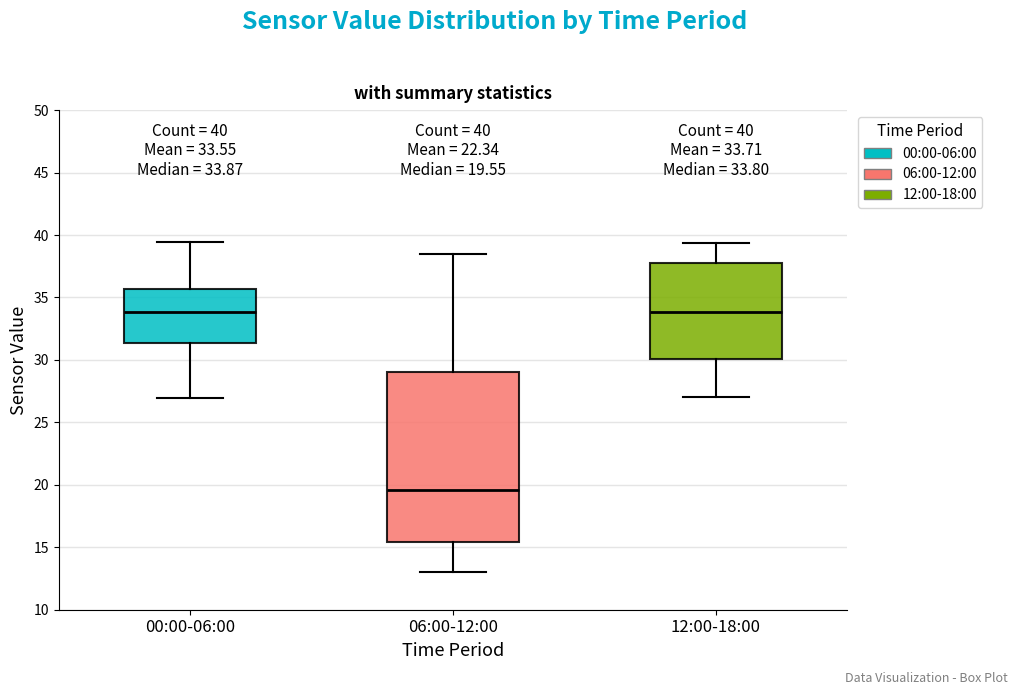

Which box has the lowest median line?

06:00-12:00